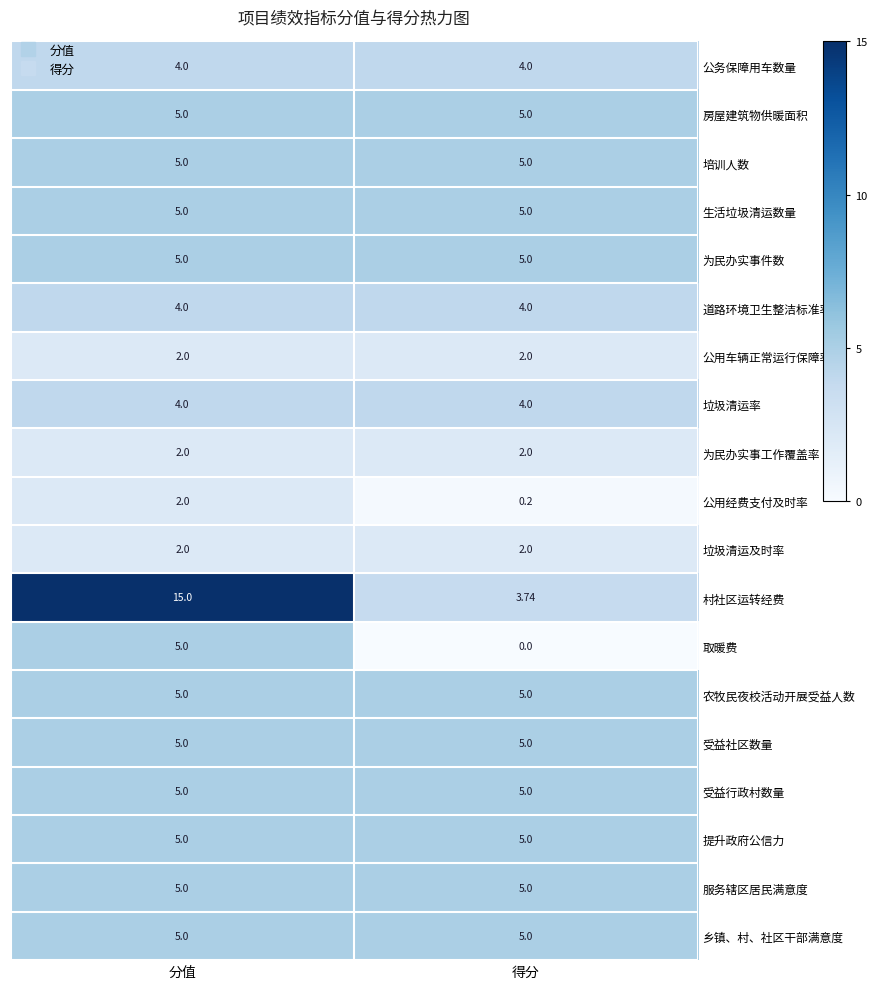

At which category does the chart reach its minimum across all series?

得分